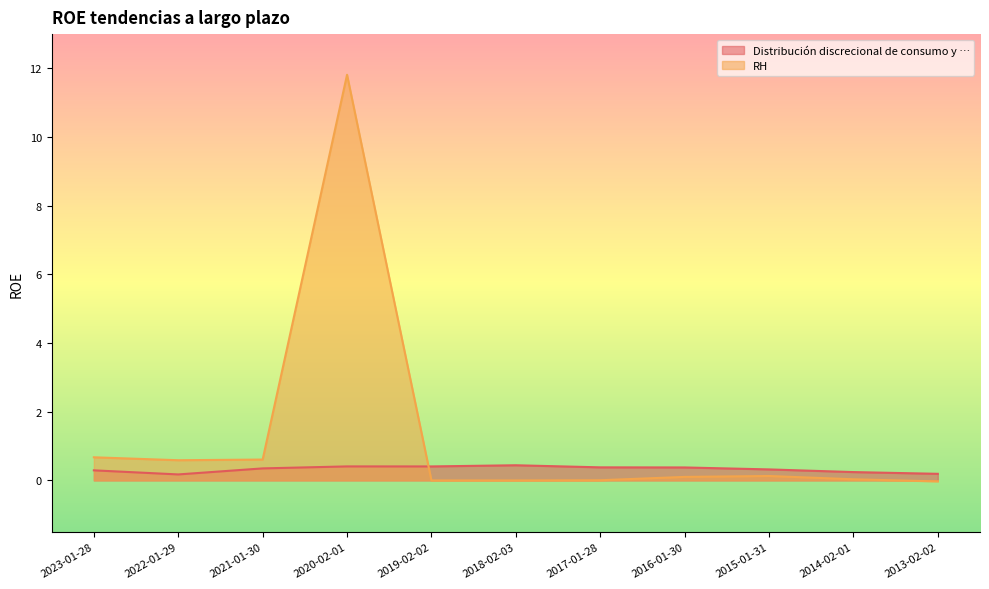

What are all the series names shown in the legend?

Distribución discrecional de consumo y …, RH